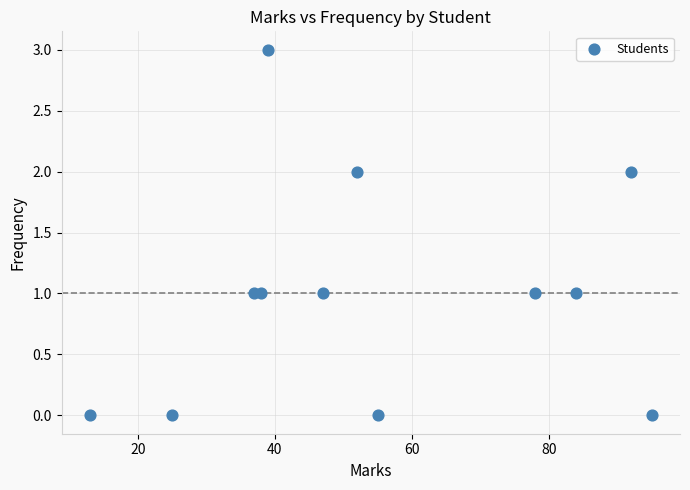

What is the range of Y values (max minus min)?

3